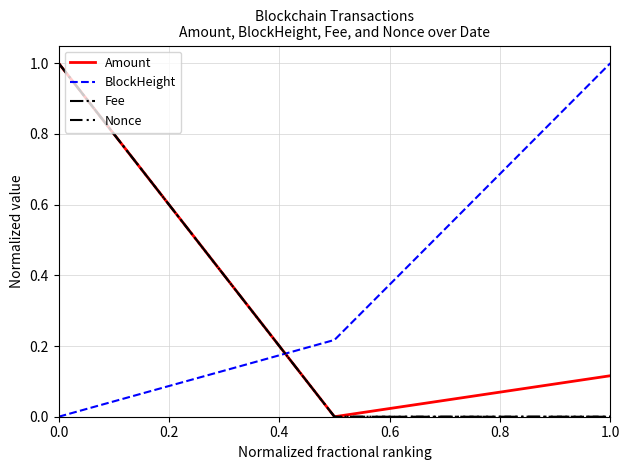

What is the maximum value for Fee?

1.0